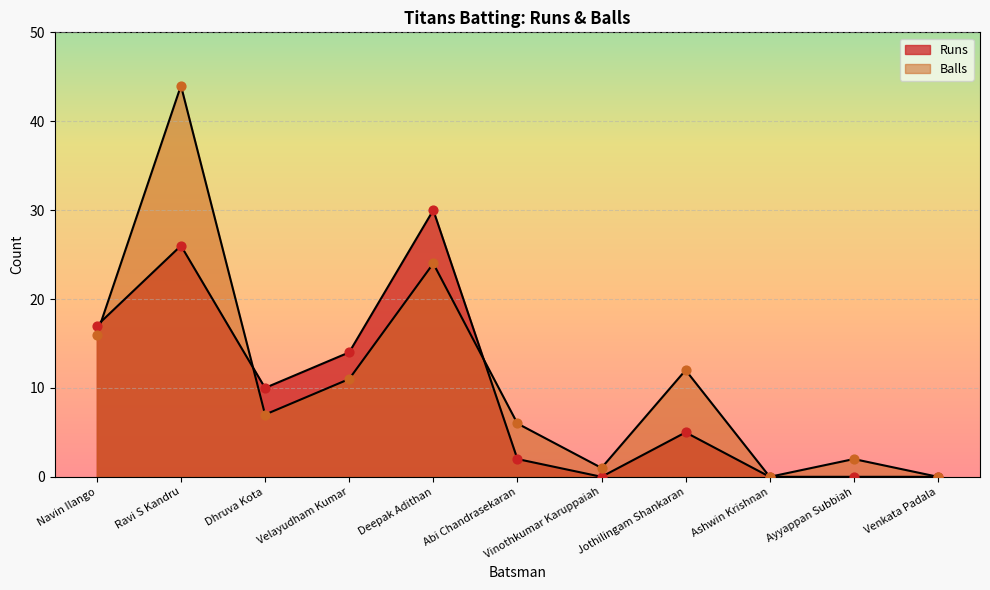

Which series has the largest total across all categories?

Balls